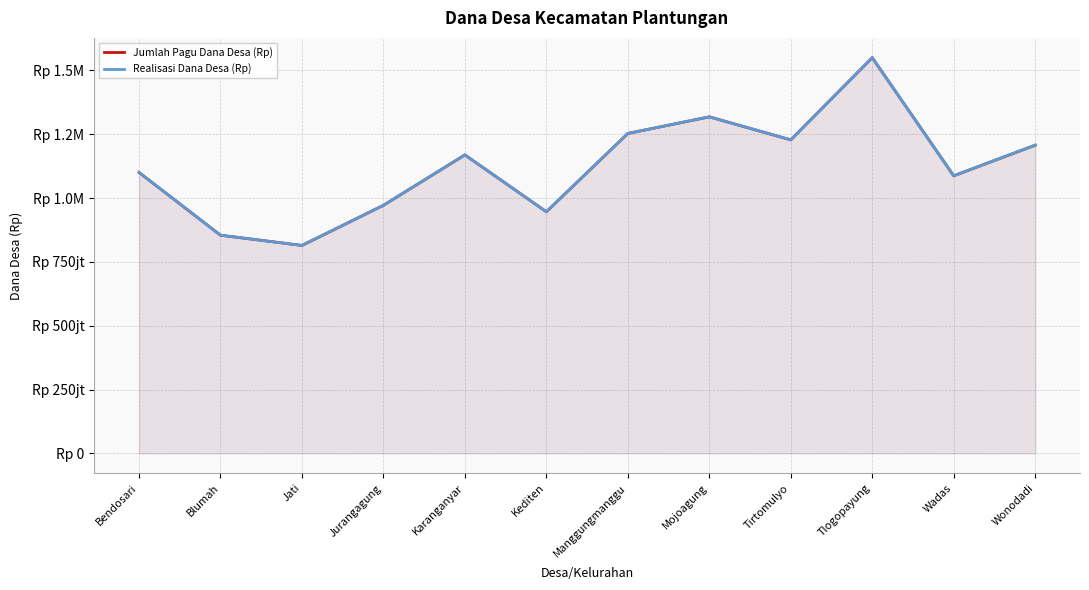

At which category does Jumlah Pagu Dana Desa (Rp) reach its first local valley?

Jati